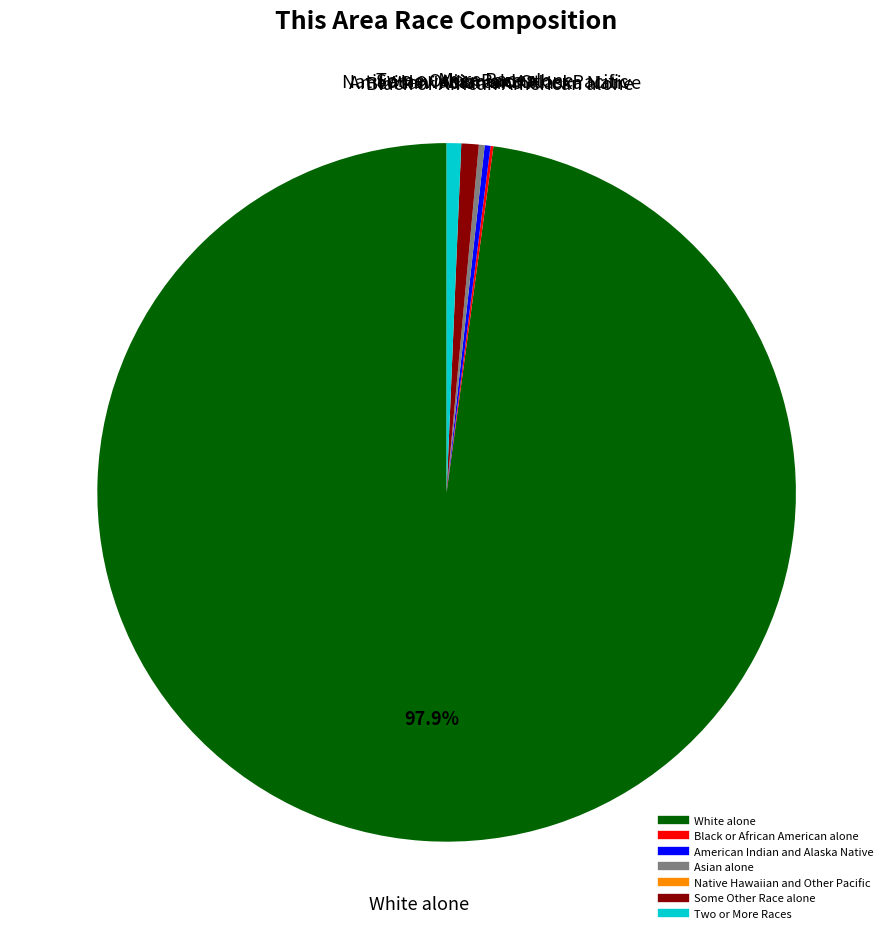

Combined, do Some Other Race alone and Two or More Races account for over 50%?

No